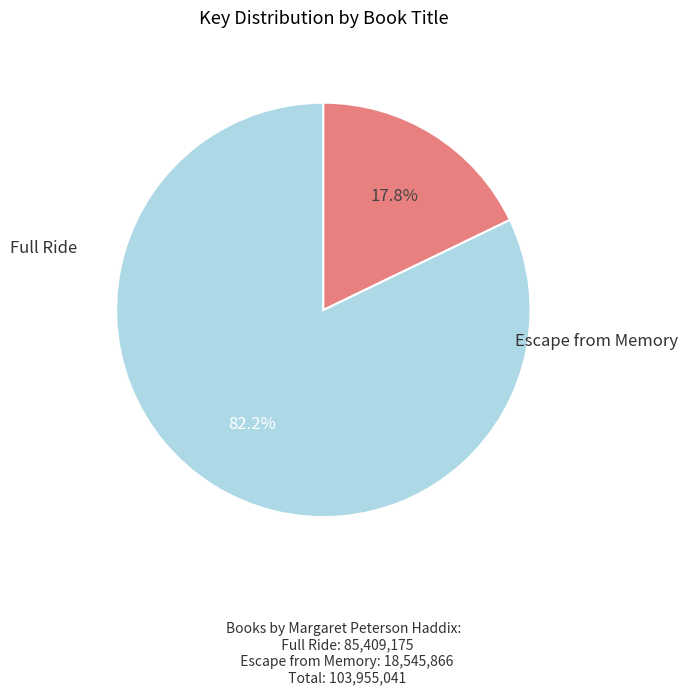

Is there any slice that represents more than half of the pie?

Yes